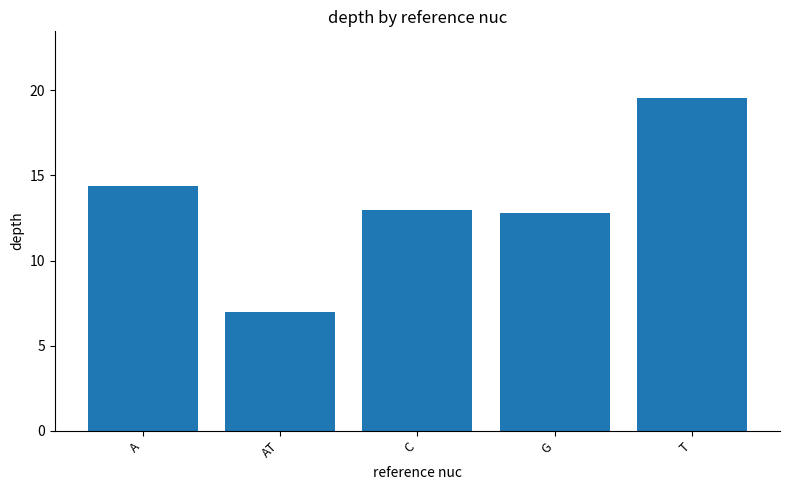

What is the minimum value shown in the chart?

7.0